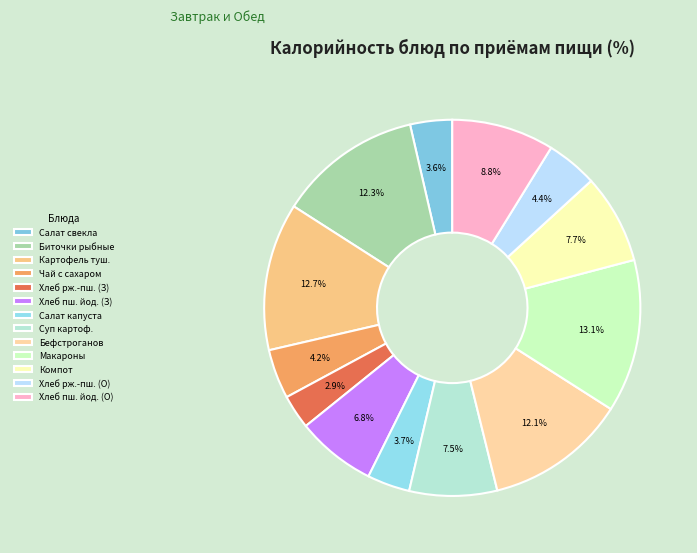

How much of the chart is everything except Биточки рыбные?

87.7%